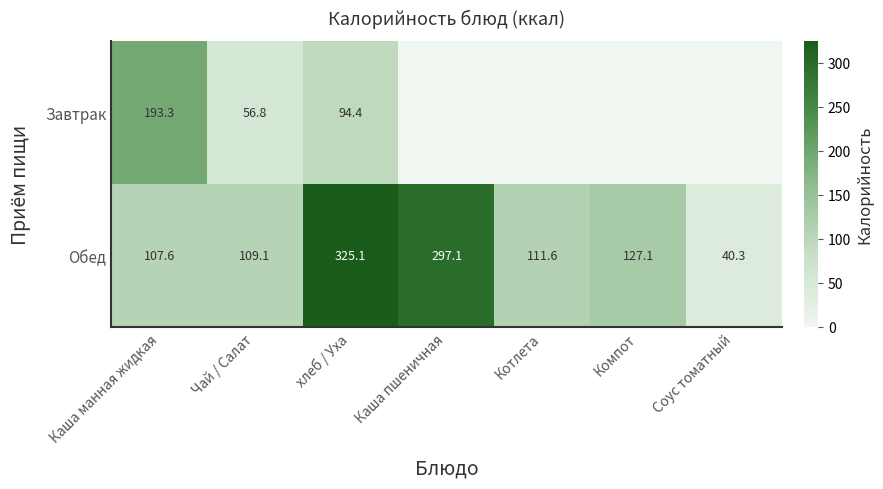

True or false: Завтрак has a value of 95.6 at Чай / Салат.

False